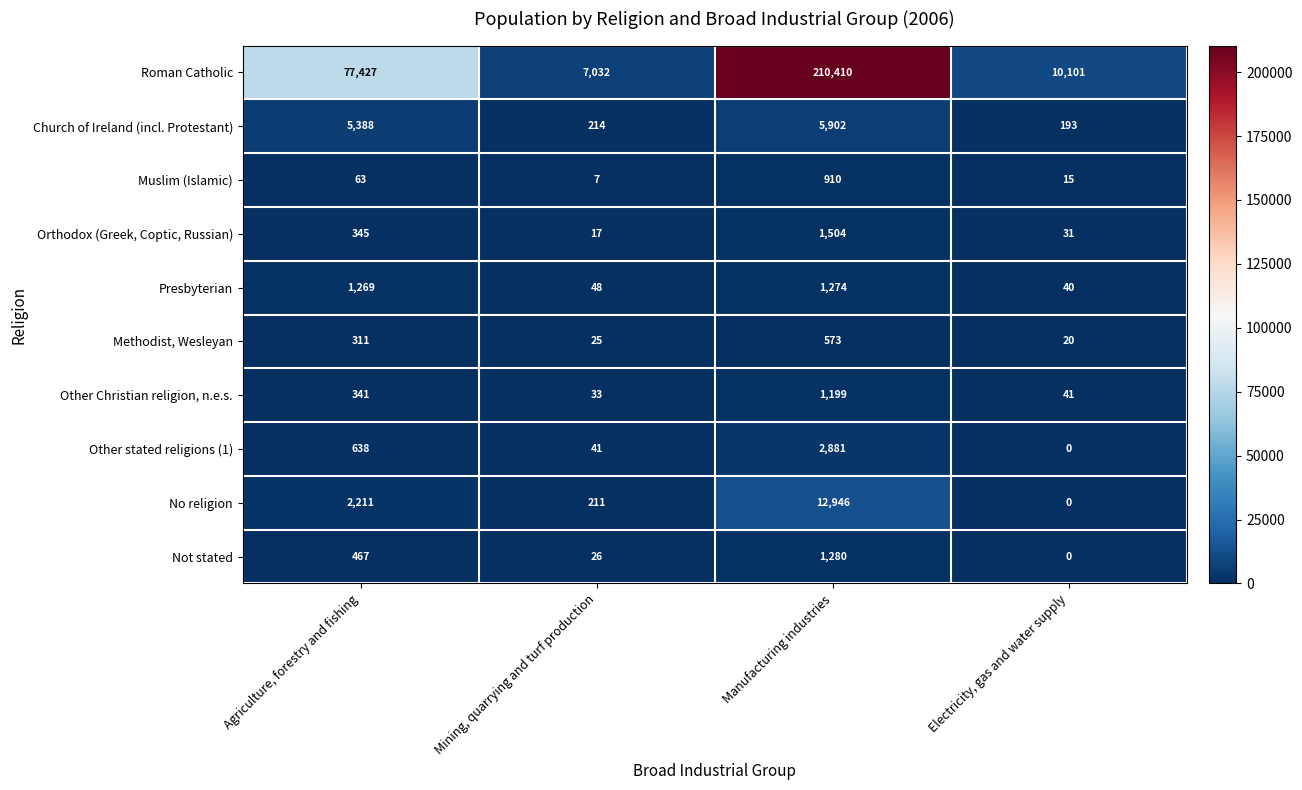

What is the spread (max minus min) of values at Electricity, gas and water supply?

10101